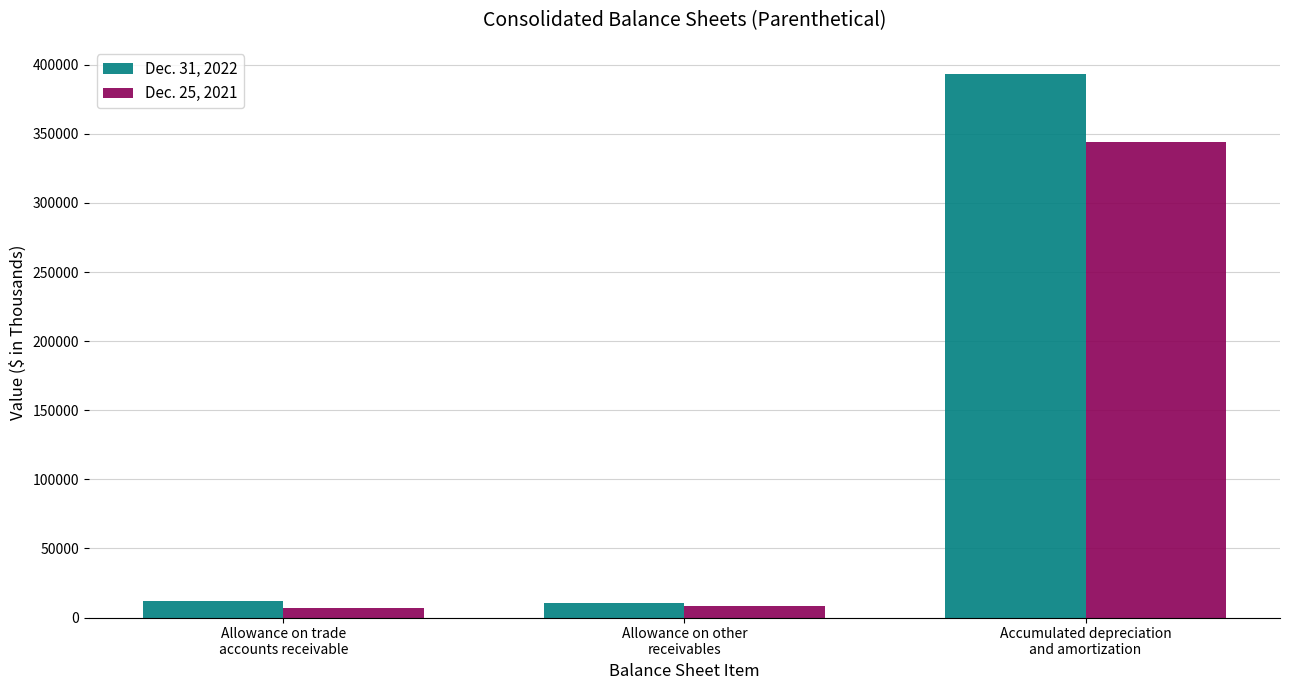

What is the label of the 2nd bar from the right?

Allowance on other
receivables